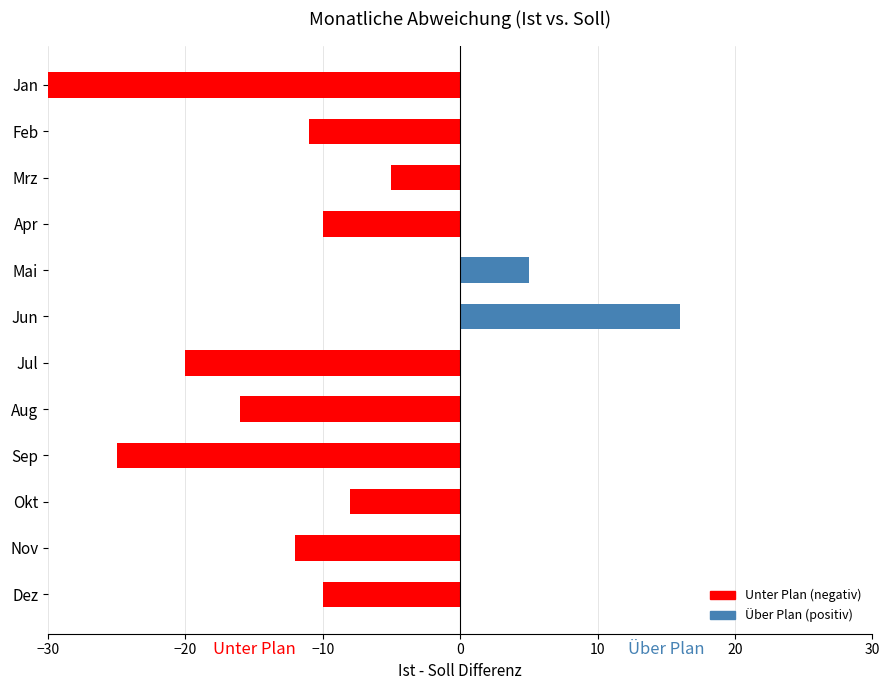

How many data points does each series have?

12